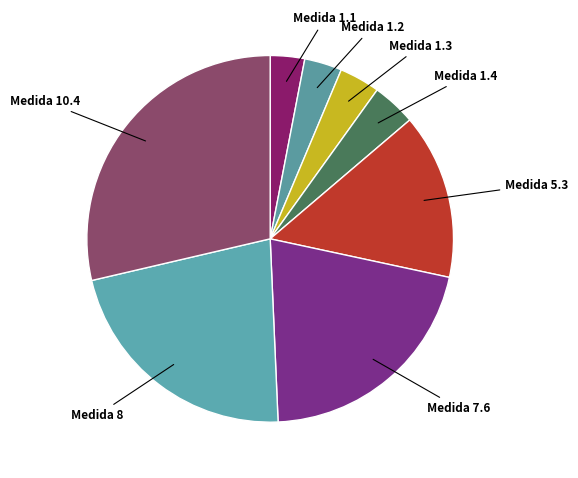

How many slices are in this pie chart?

8